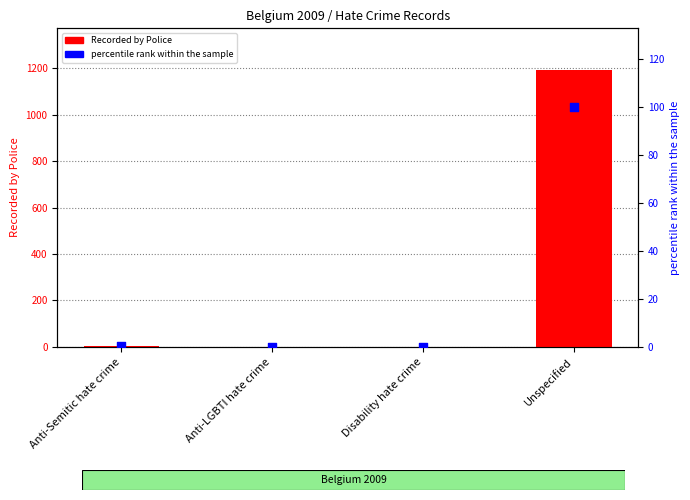

What is the total value across all series at Unspecified?

1293.0